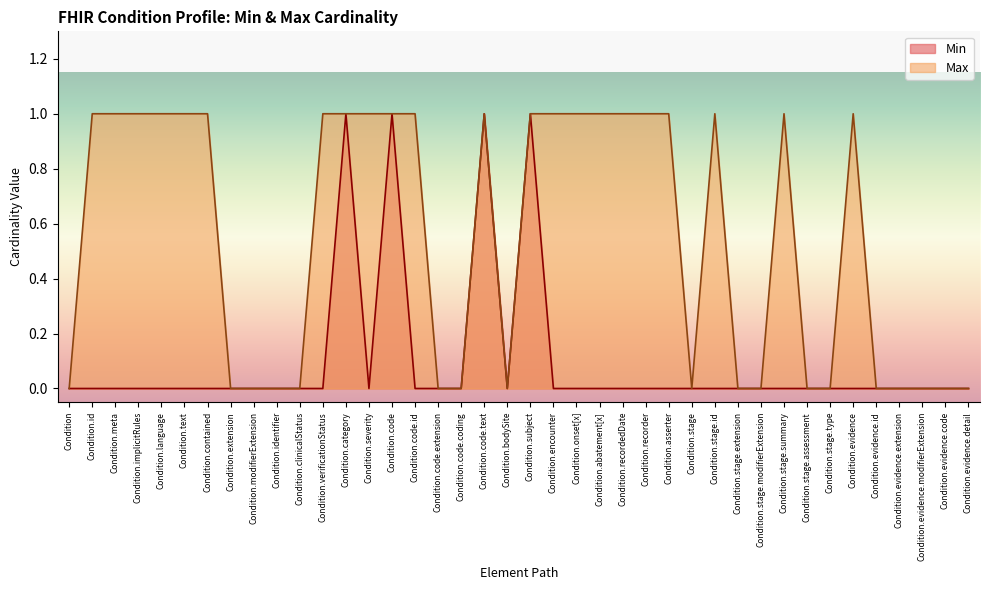

At Condition.stage.assessment, list the series in order from largest to smallest.

Min, Max